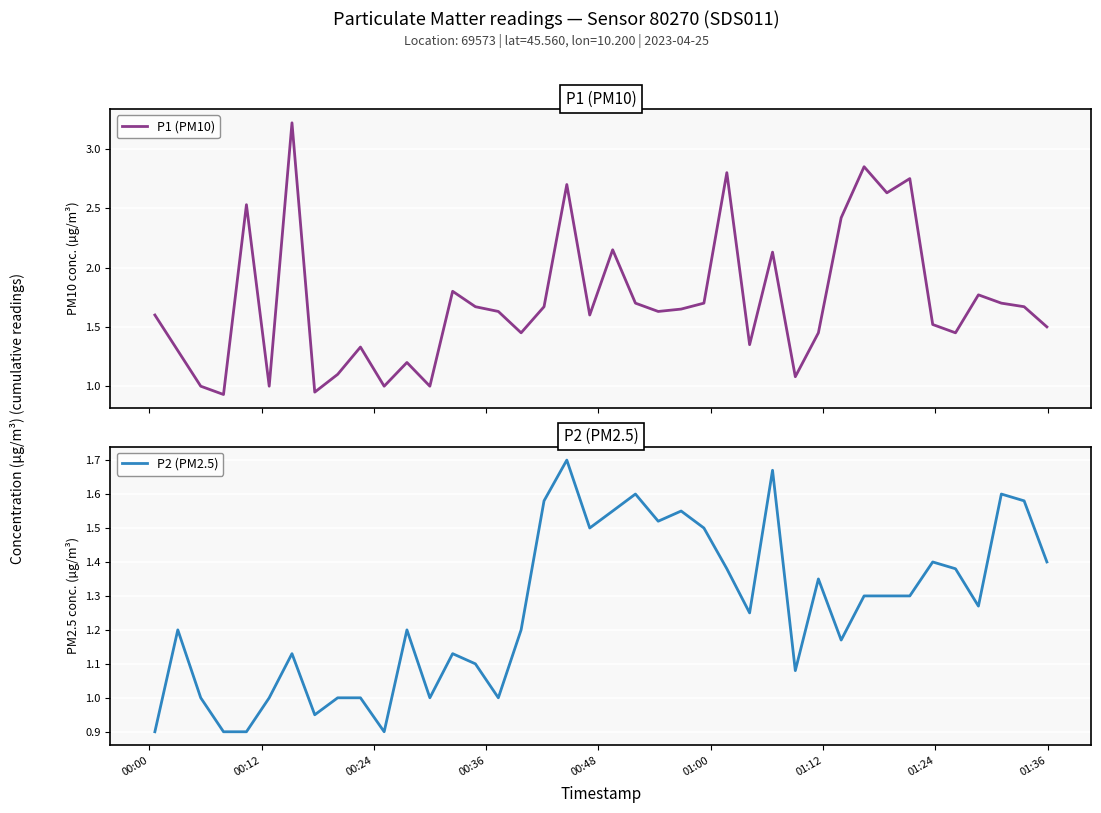

Count the number of data series in this chart.

2